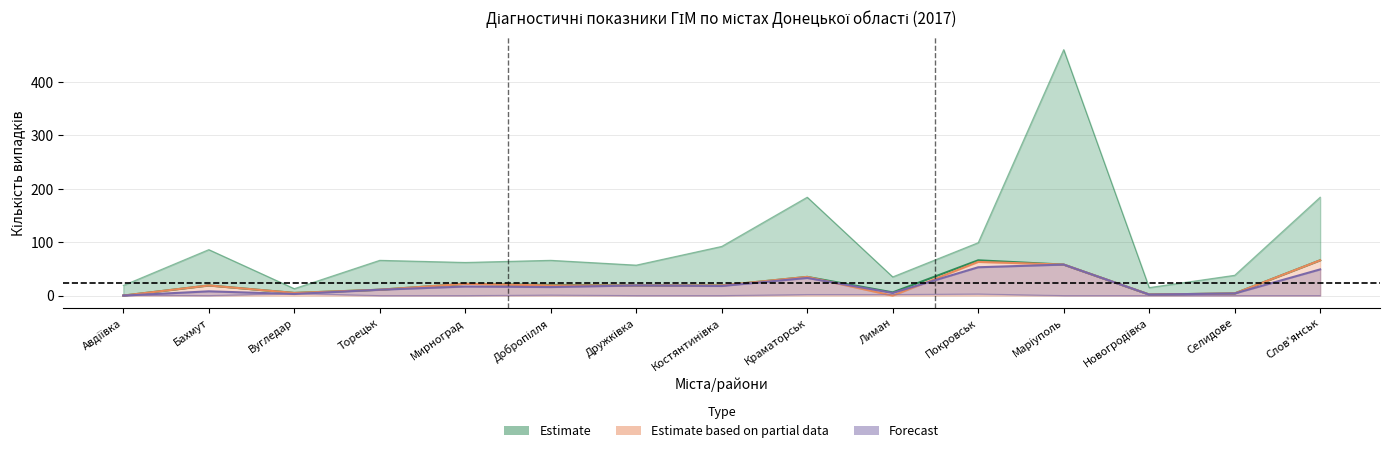

What position from the right is Лиман?

6